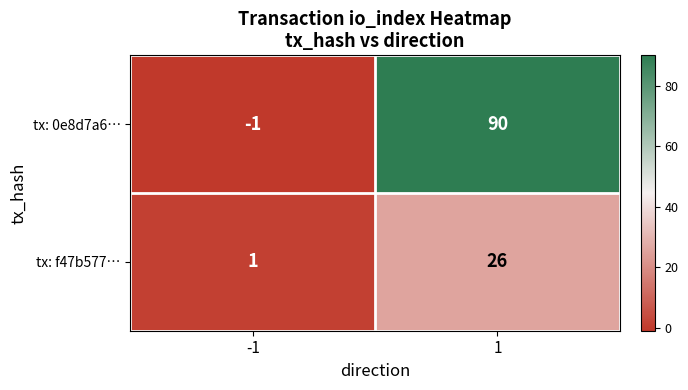

At how many categories does at least one series exceed 80?

1